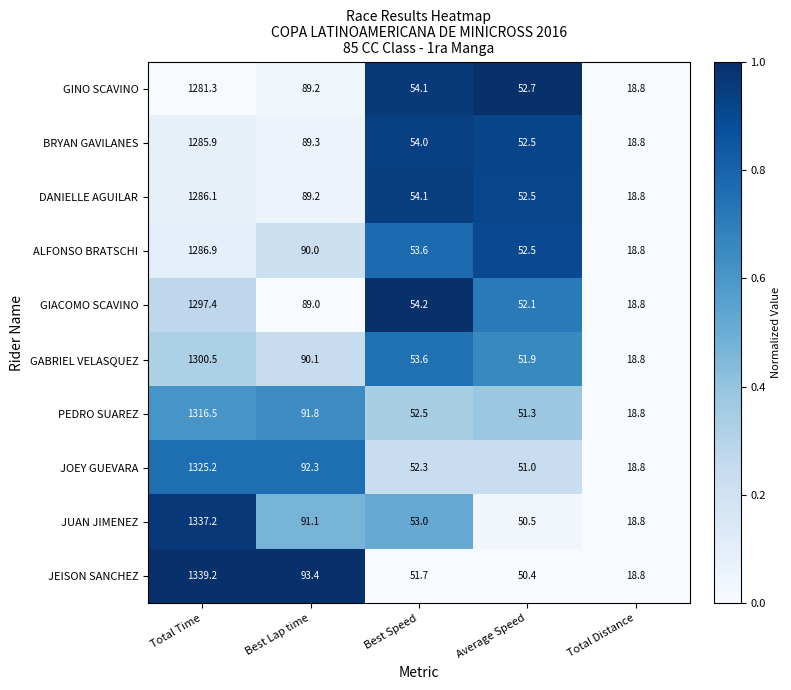

What is the sum of the GINO SCAVINO values at Total Time and Average Speed?

1334.0